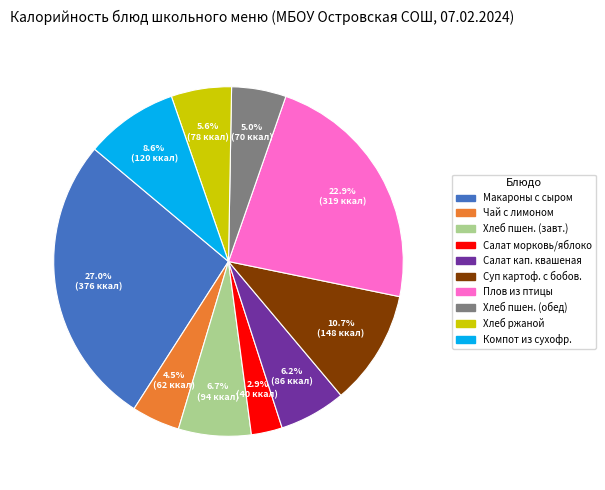

Does any single category account for the majority?

No